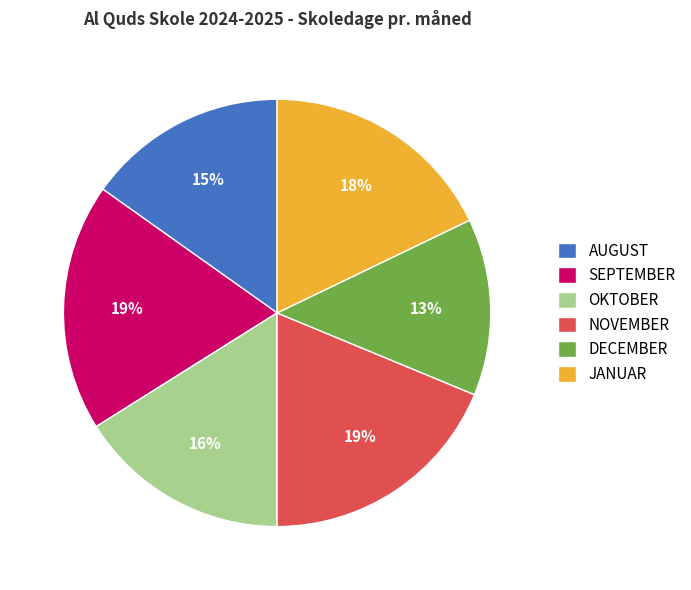

Does JANUAR represent more than half of the total?

No